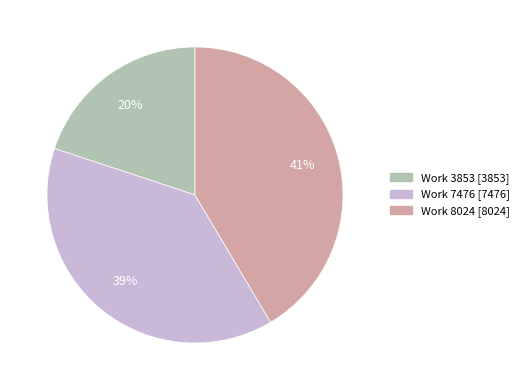

The Work 8024 slice represents 53% of the pie. True or false?

False